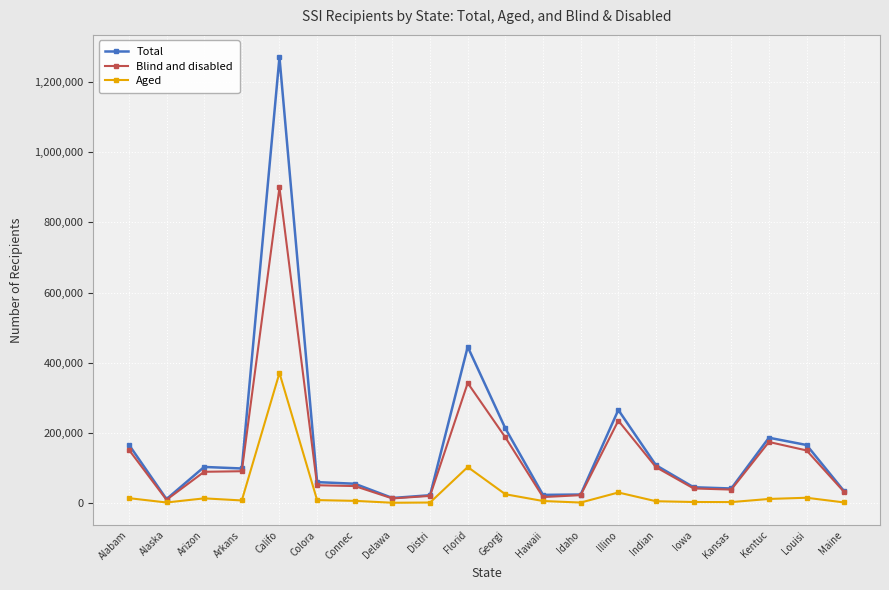

What is the label of the 18th point from the left?

Kentuc